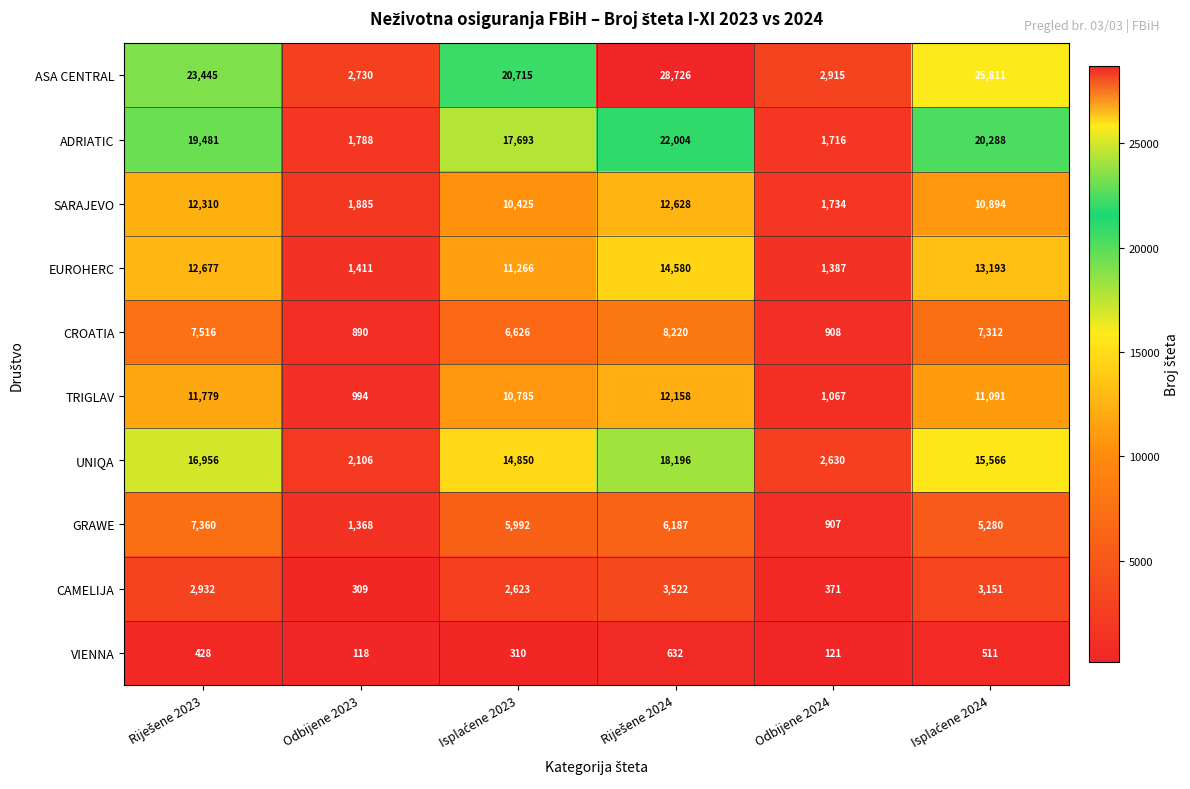

Count the number of categories in the chart.

6